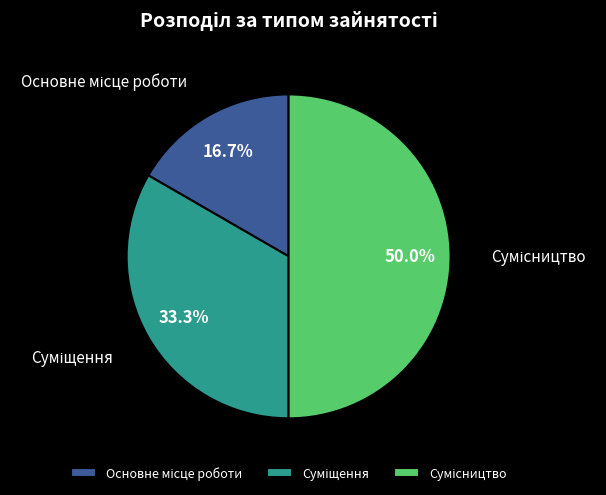

What portion of the pie excludes Основне місце роботи?

83.3%